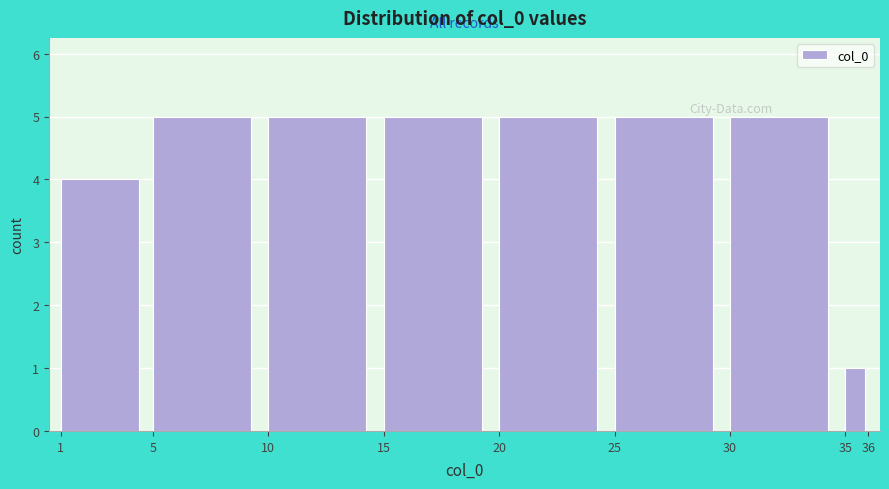

What is the height of the bar covering 35 to 36 on the x-axis? The values are not printed on the chart, so give them approximately, as read against the axis.

1